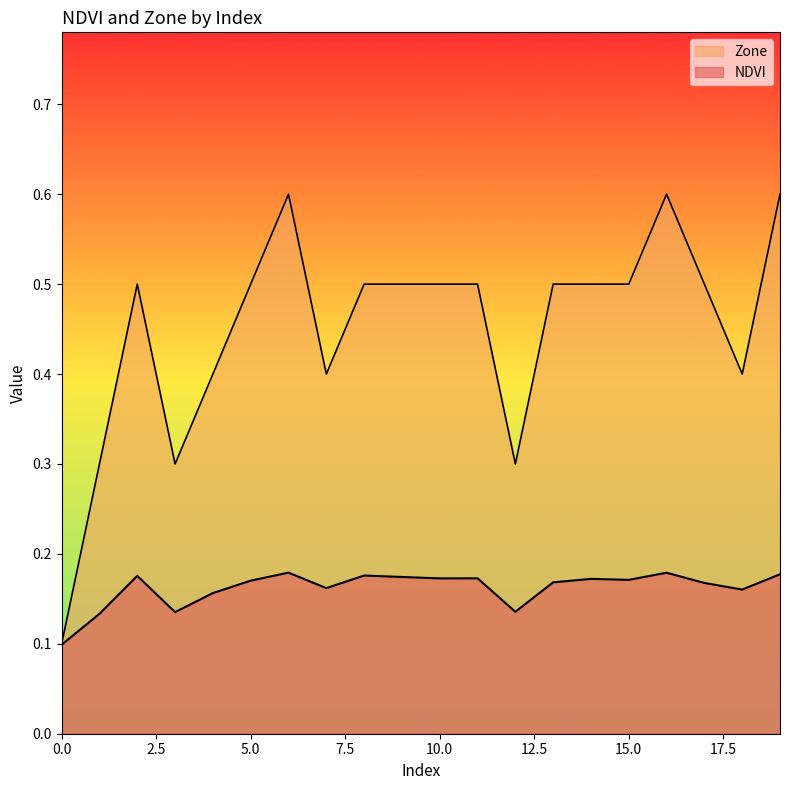

Which series has the widest spread of values?

Zone